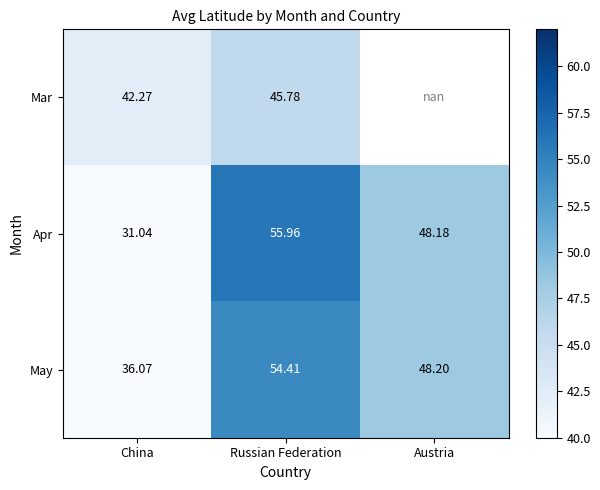

Rank the series at China from lowest to highest value.

Apr, May, Mar